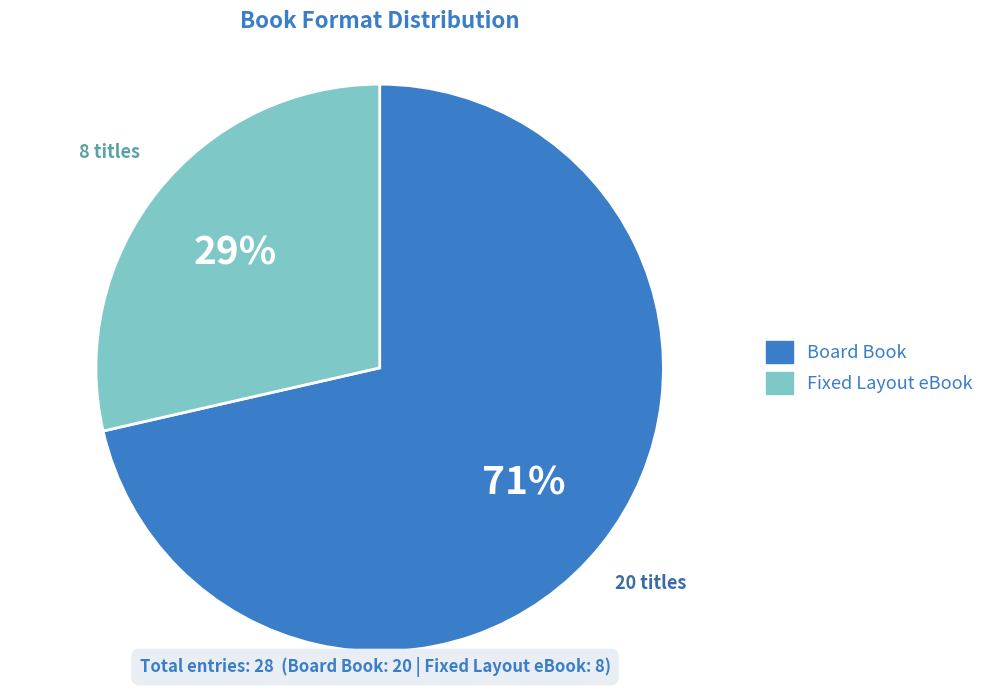

To the nearest percent, what is the combined percentage of Fixed Layout eBook and Board Book?

100%